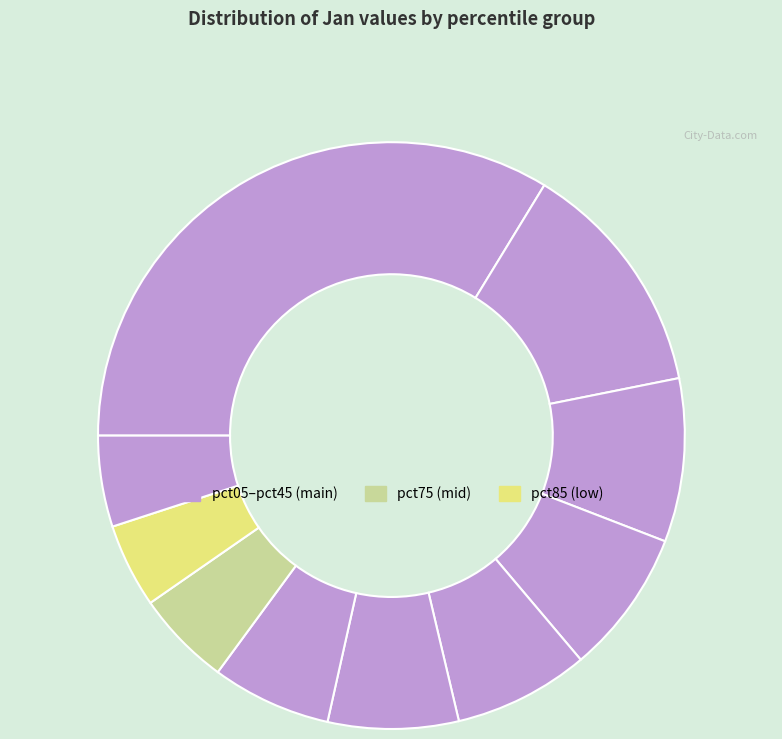

Which slice is the largest?

pct05